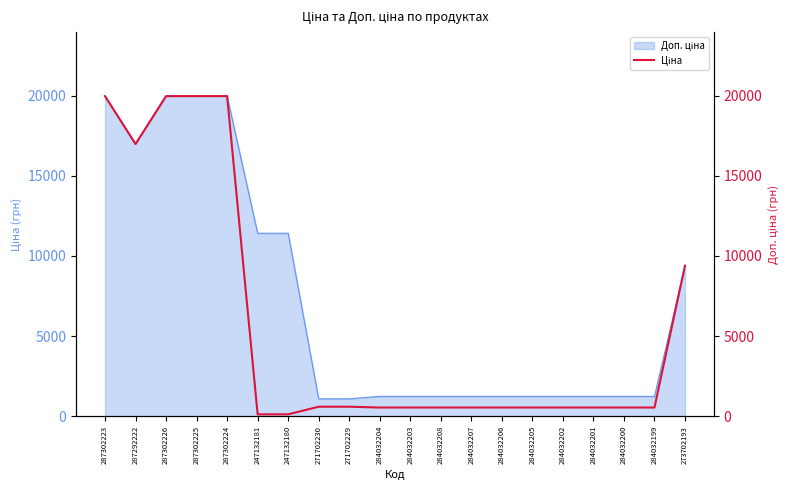

At which category does the chart reach its minimum across all series?

247132181